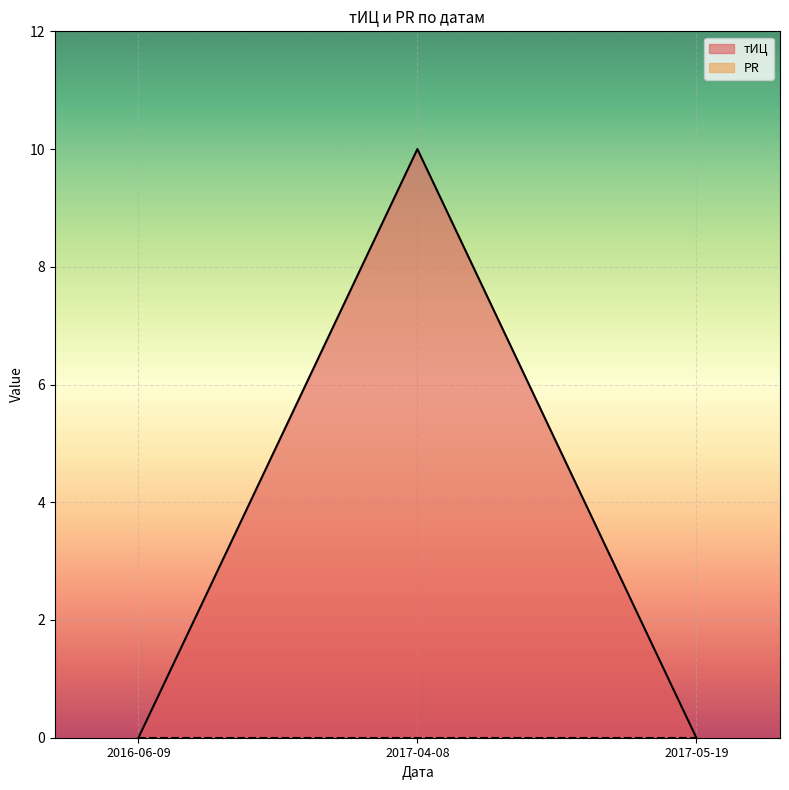

Count the number of data series in this chart.

2